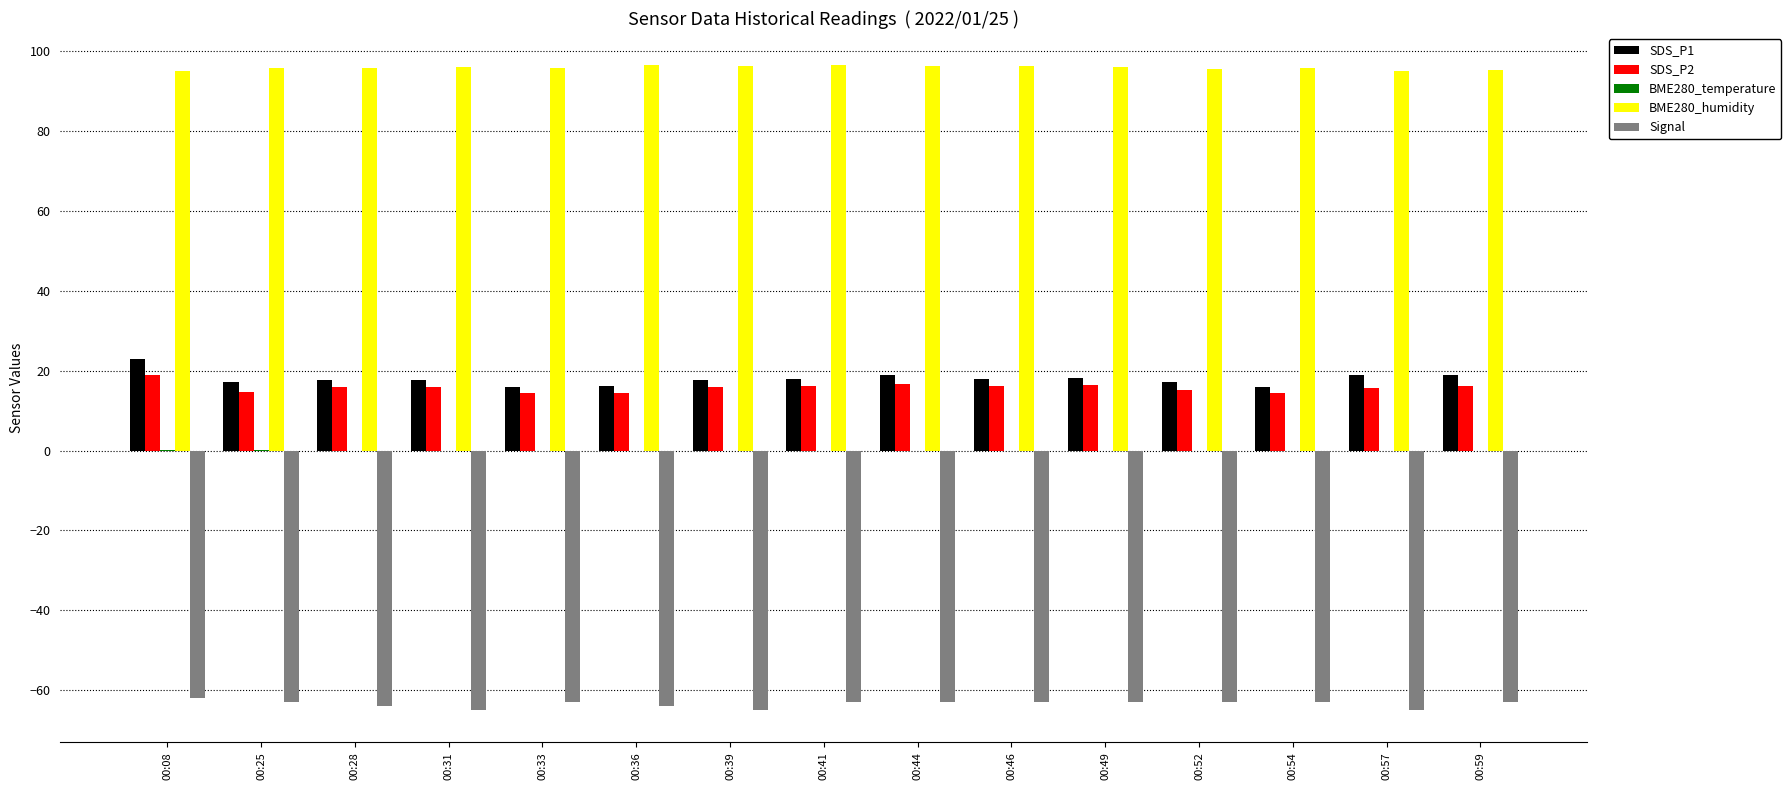

Does the chart contain stacked bars?

No